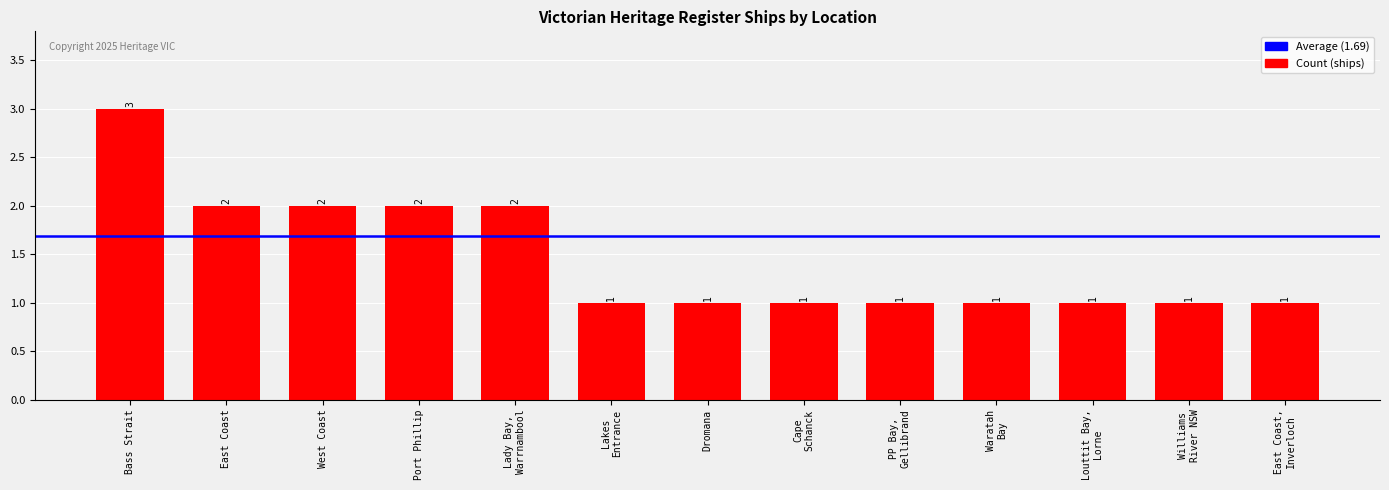

How many values are between 1 and 2?

12